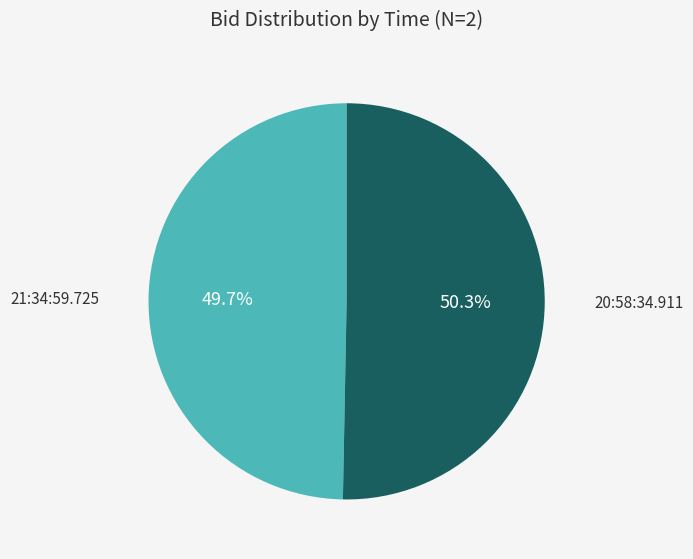

What percentage is NOT represented by 21:34:59.725?

50.3%